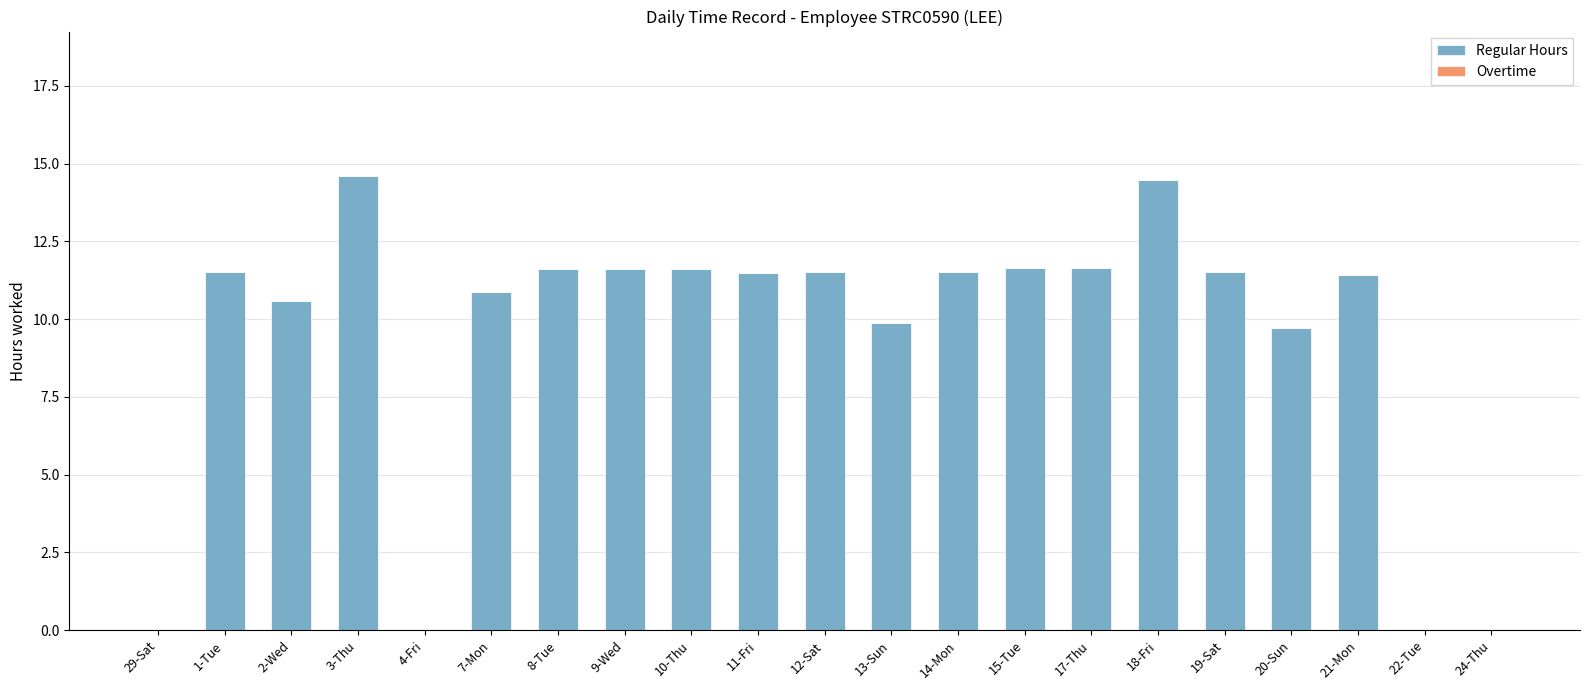

What is the ratio of the value at 17-Thu to the value at 1-Tue?

1.0